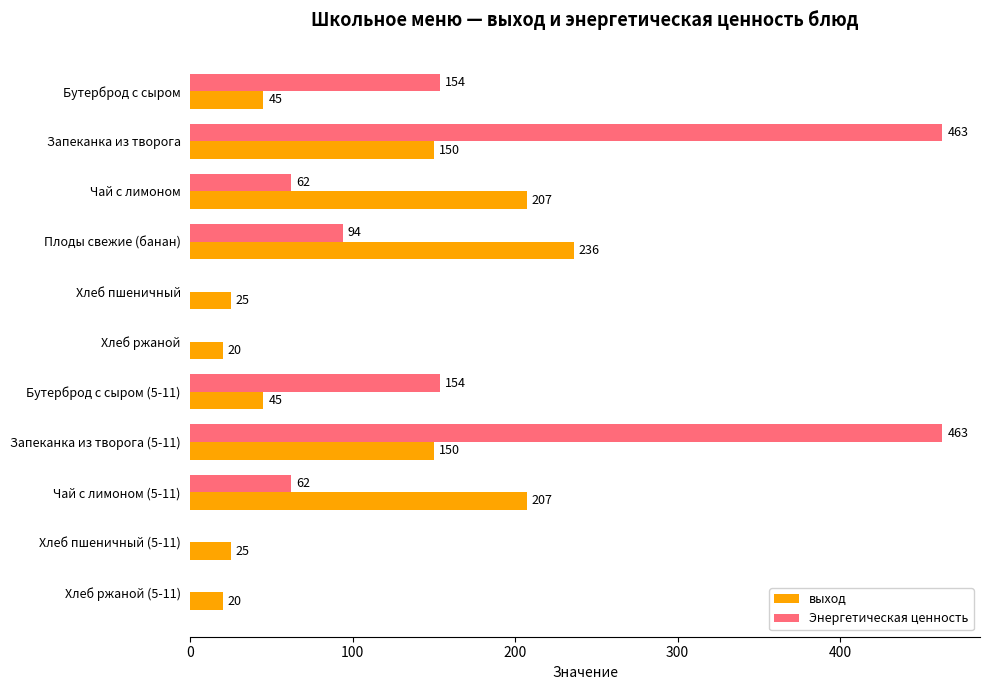

Is the value of выход at Бутерброд с сыром (5-11) greater than the value of Энергетическая ценность at Плоды свежие (банан)?

No